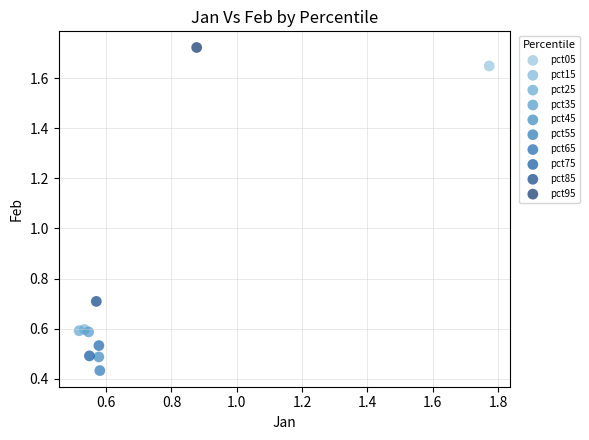

What are all the series names shown in the legend?

pct05, pct15, pct25, pct35, pct45, pct55, pct65, pct75, pct85, pct95